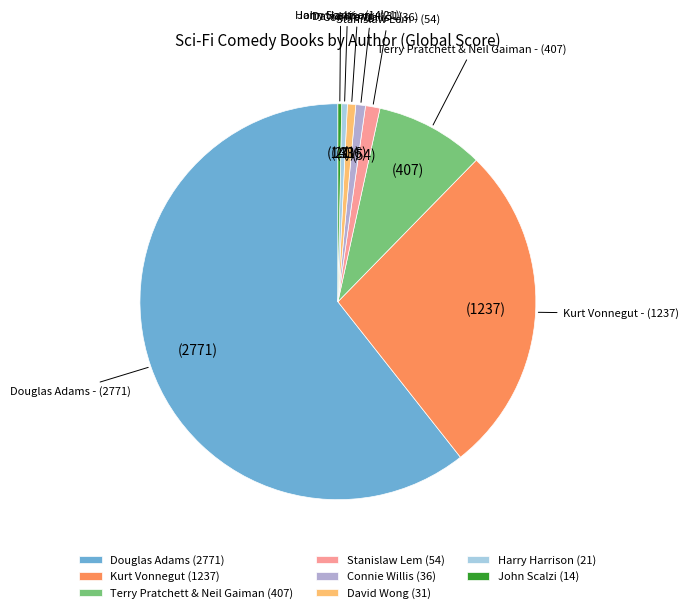

True or false: David Wong (31) accounts for 1% of the total.

True